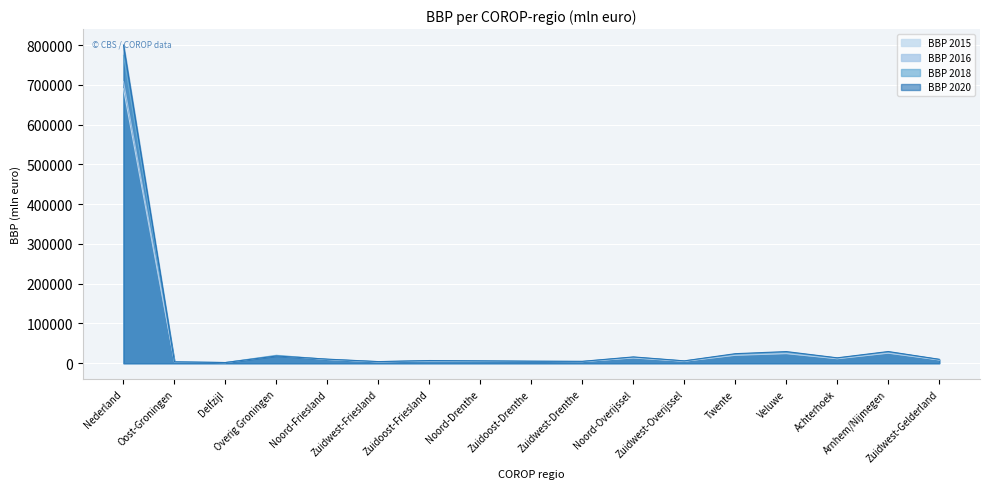

At how many categories does at least one series exceed 433584?

1